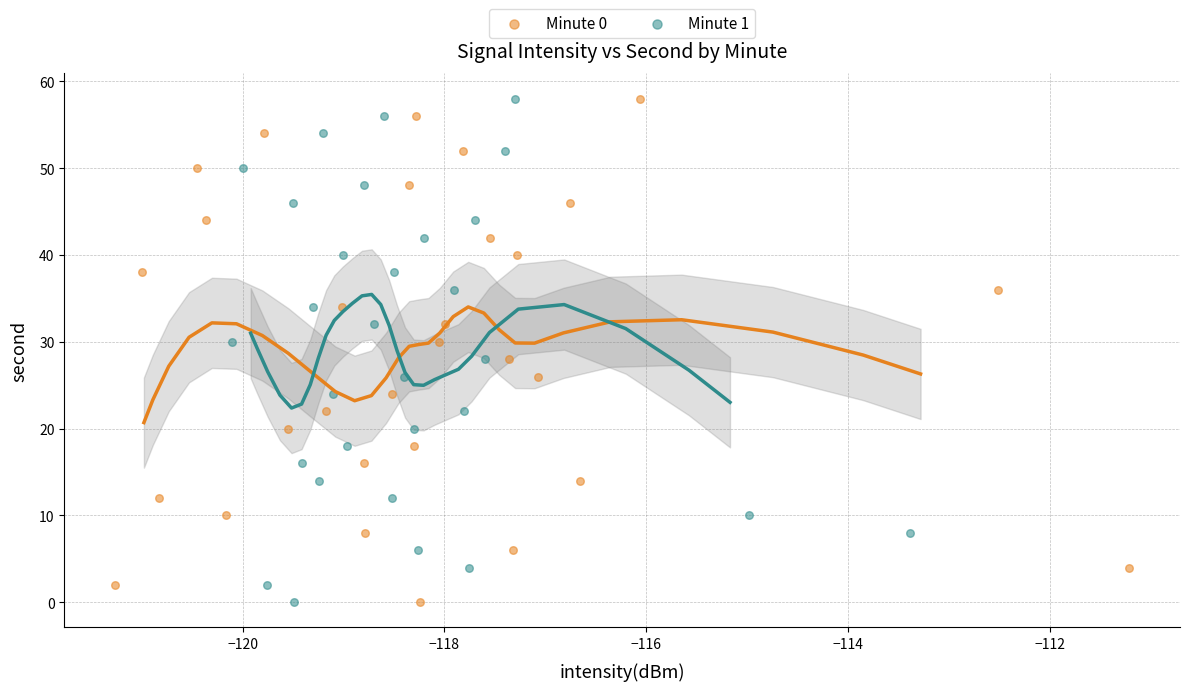

What are all the series names shown in the legend?

Minute 0, Minute 1